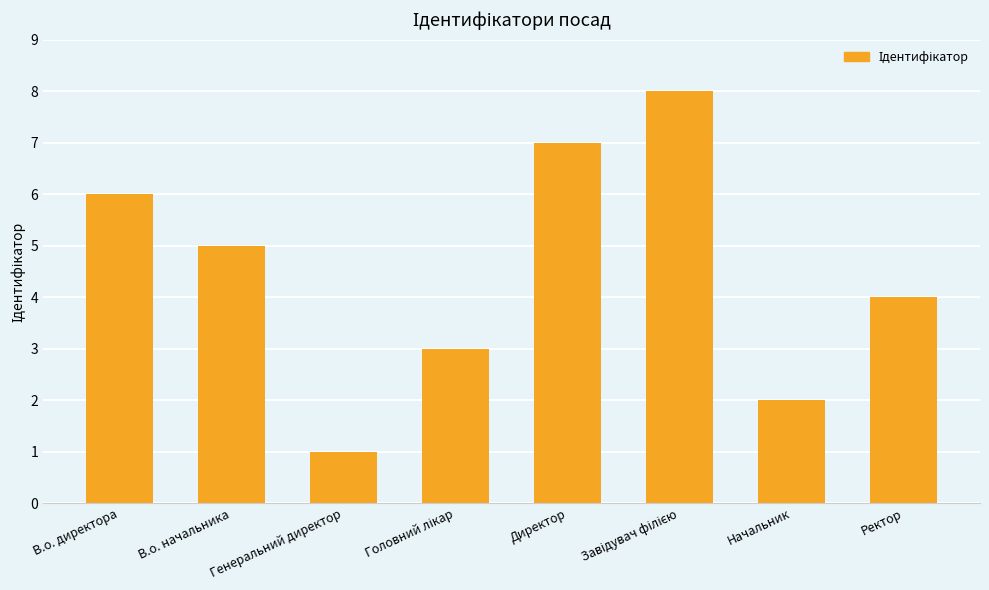

What is the sum of all values?

36